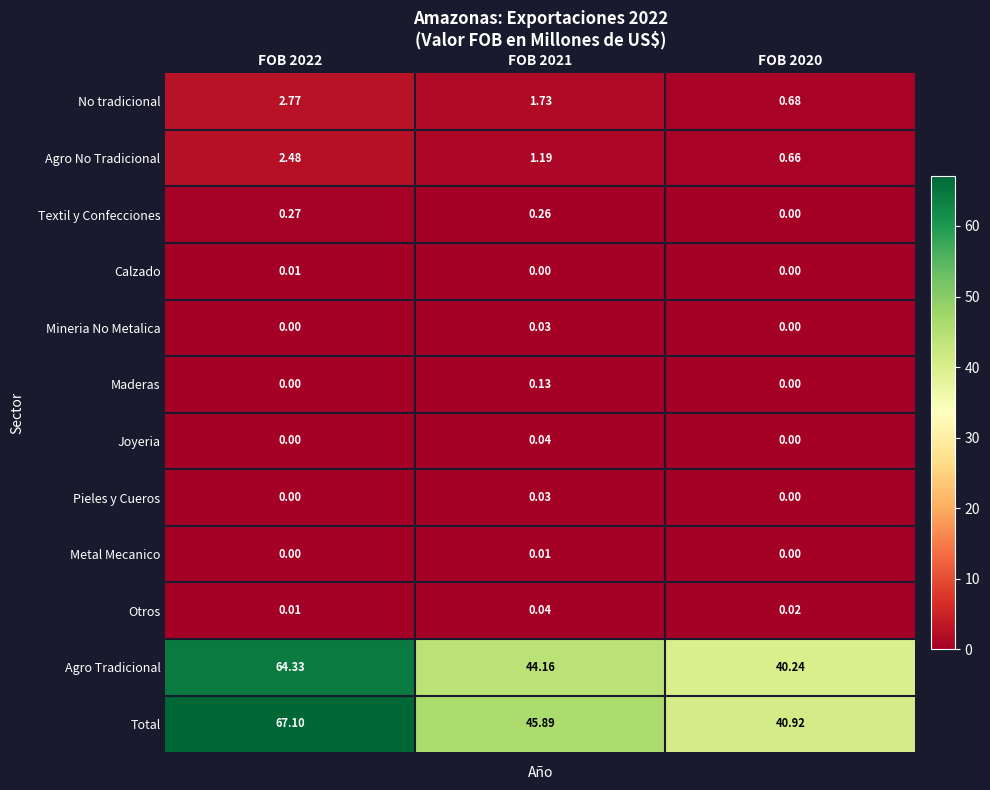

Between FOB 2022 and FOB 2020, which series saw the biggest shift?

Total